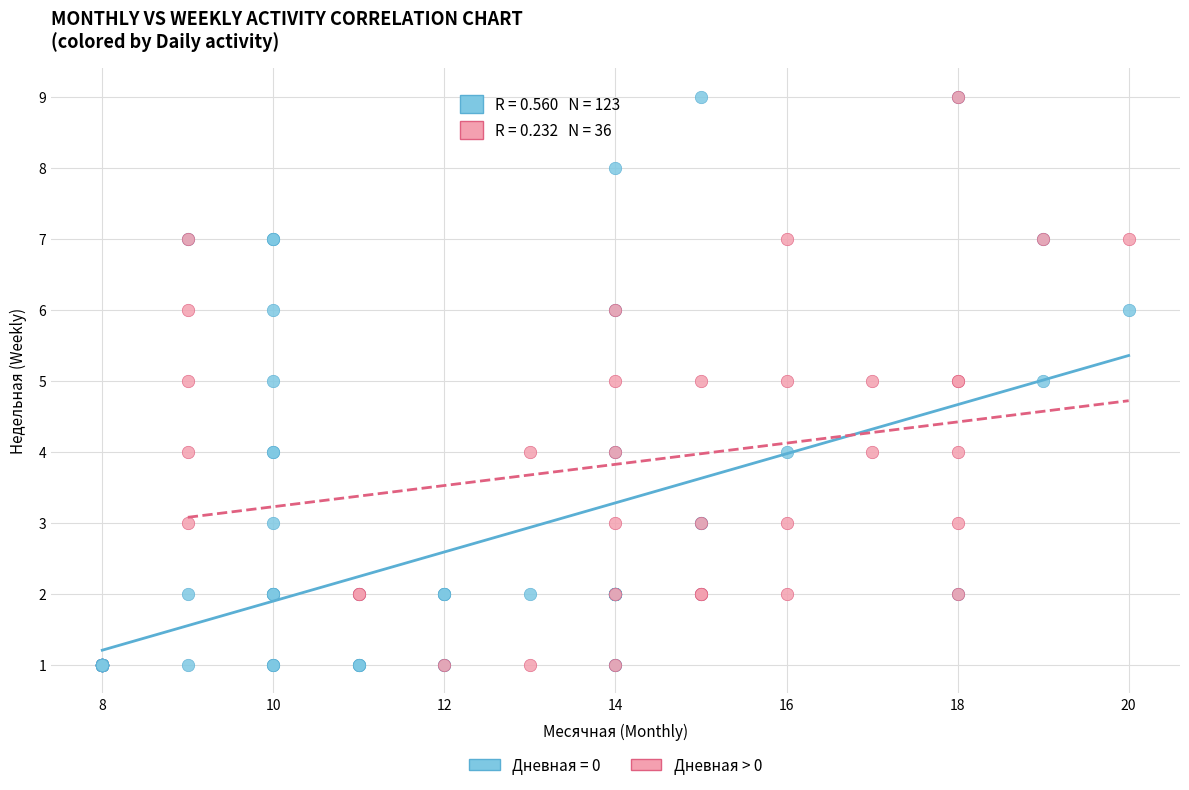

What are all the series names shown in the legend?

Дневная = 0, Дневная > 0